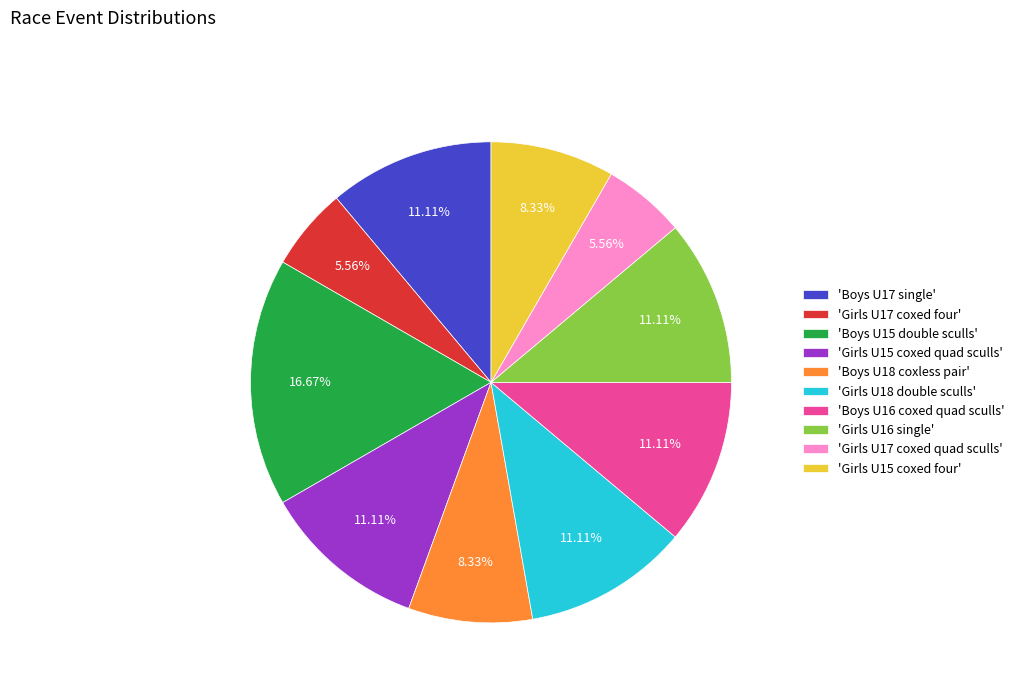

Does 'Girls U17 coxed quad sculls' account for over 50% of the chart?

No